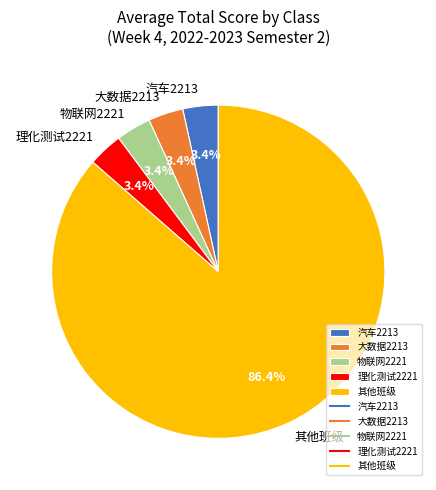

What percentage is NOT represented by 汽车2213?

96.6%